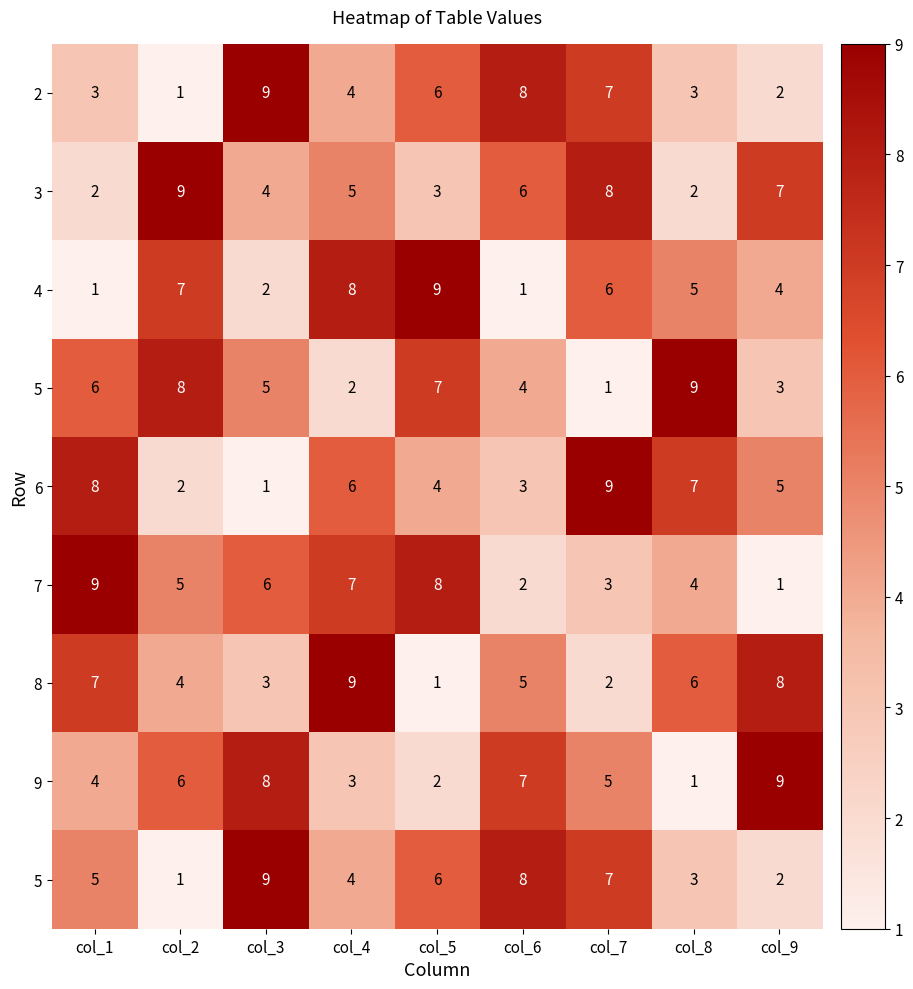

Which label corresponds to the largest value in the chart?

col_3